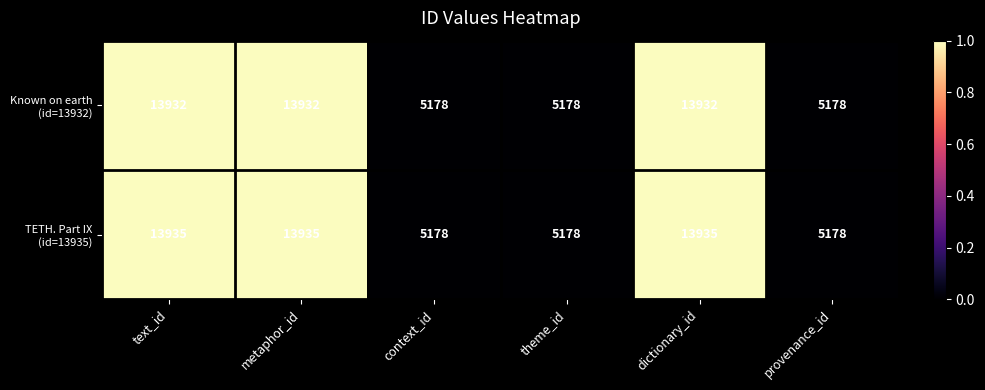

What is the difference between the highest and lowest values at metaphor_id?

3